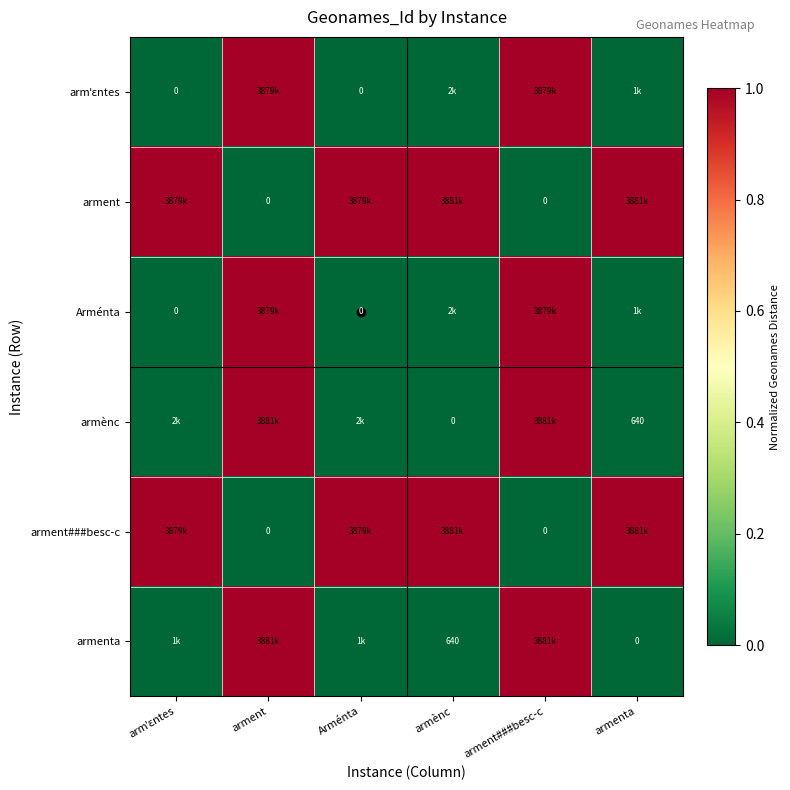

At how many categories does at least one series exceed 0?

6